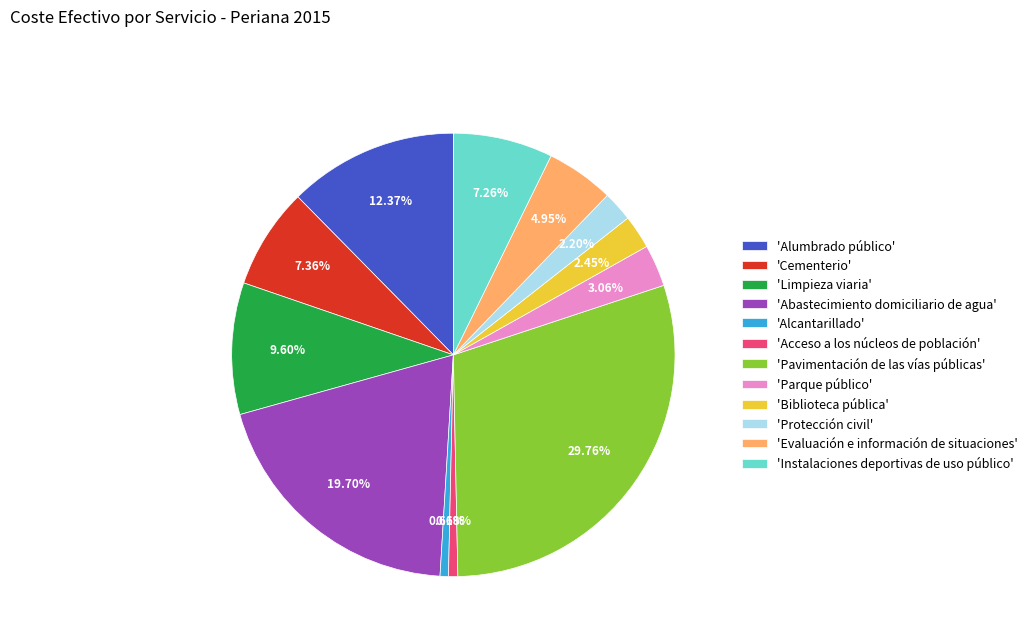

How many segments does this pie chart have?

12